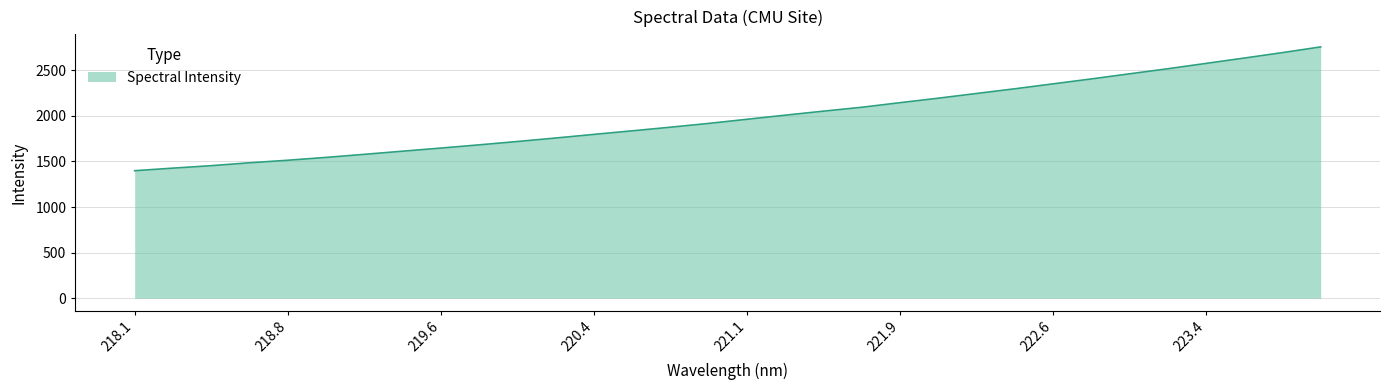

What is the average value?

1987.1